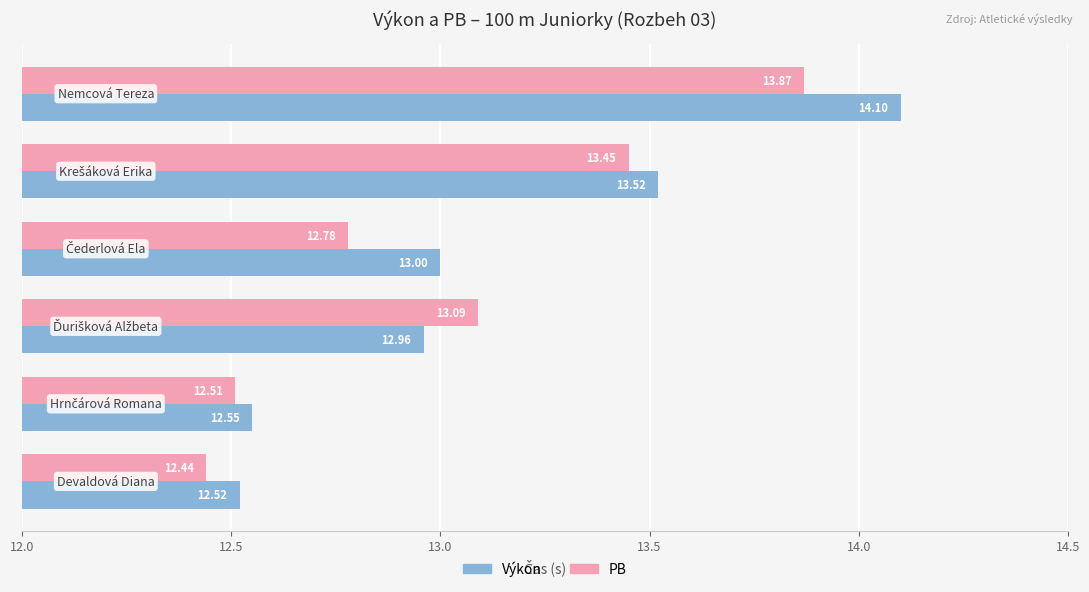

What is the difference between the maximum and second lowest values in the PB series?

1.4